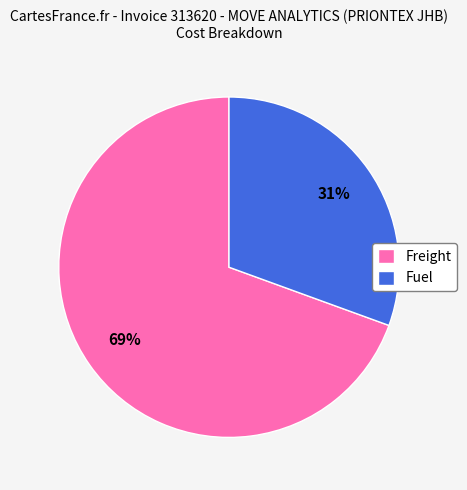

Approximately how many times larger is the value at Fuel compared to Freight?

0.4